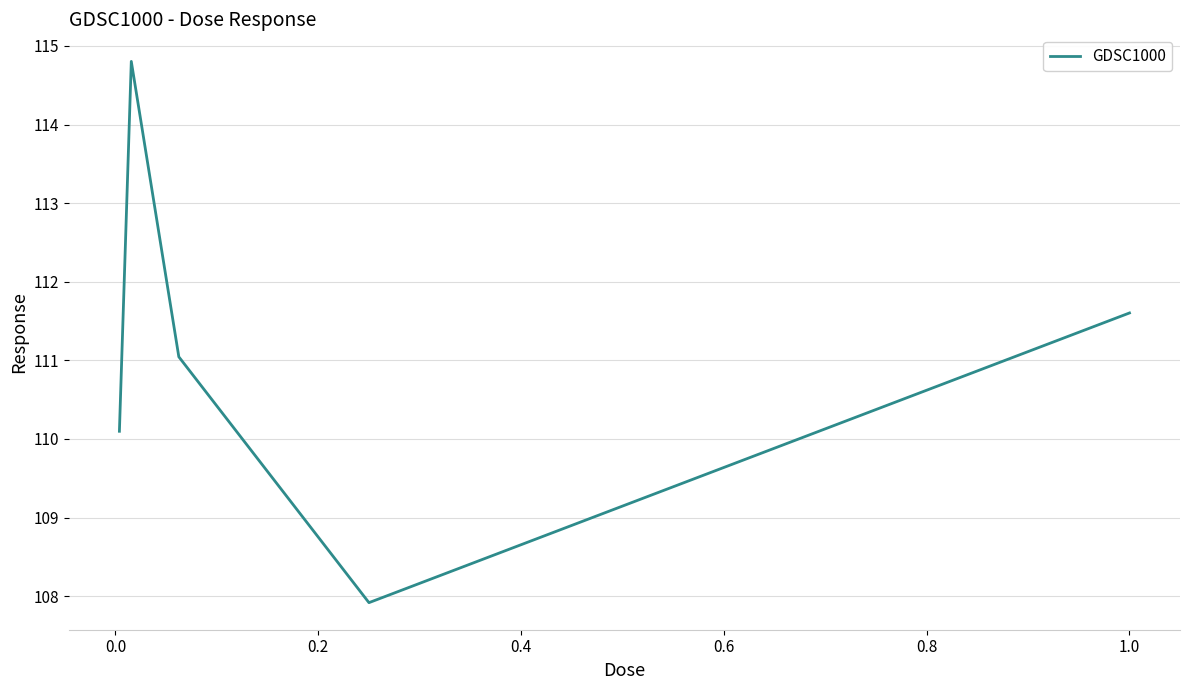

What is the difference between the maximum and minimum values?

6.9